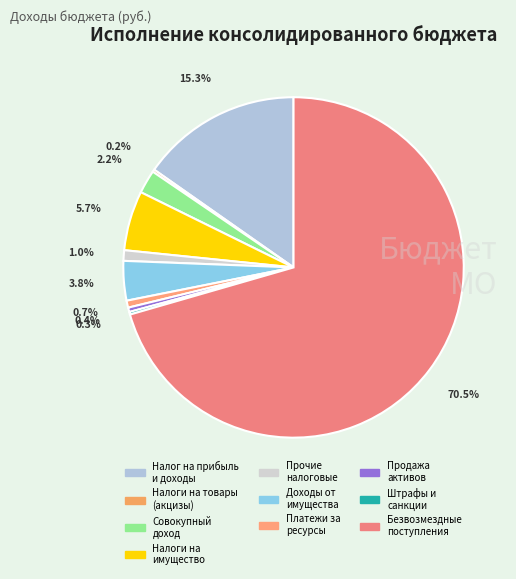

How many slices are in this pie chart?

10